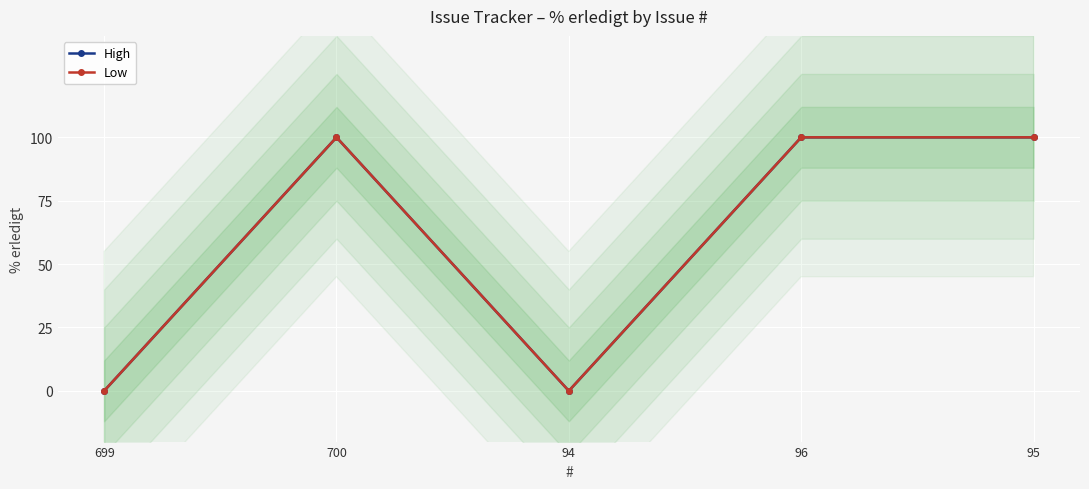

What are all the series names shown in the legend?

High, Low